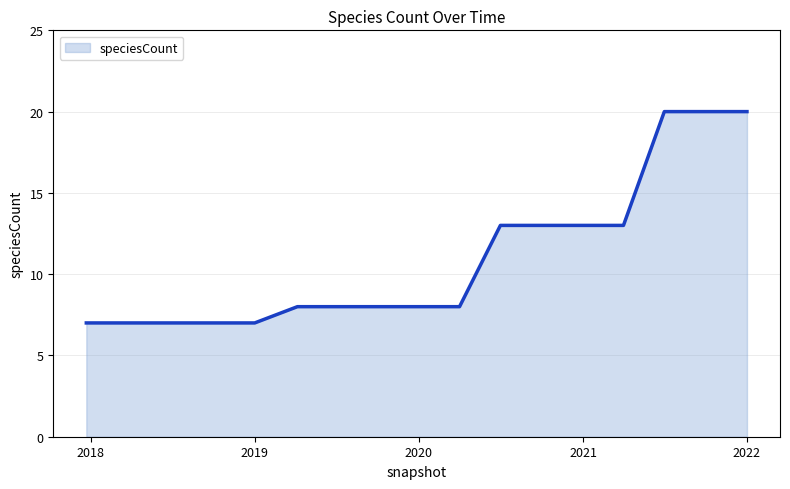

What is the greatest value displayed?

20